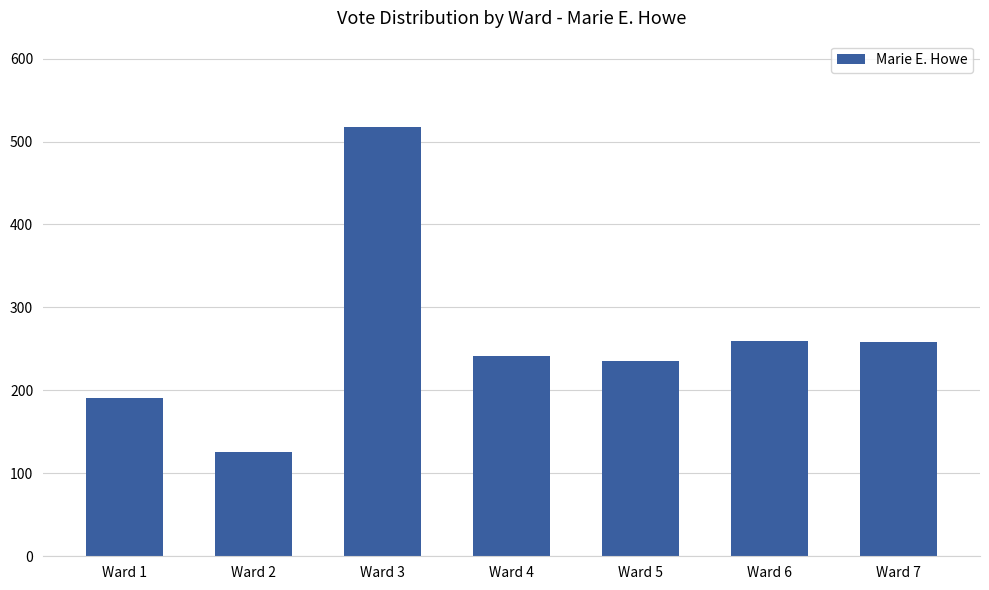

Which label corresponds to the largest value in the chart?

Ward 3